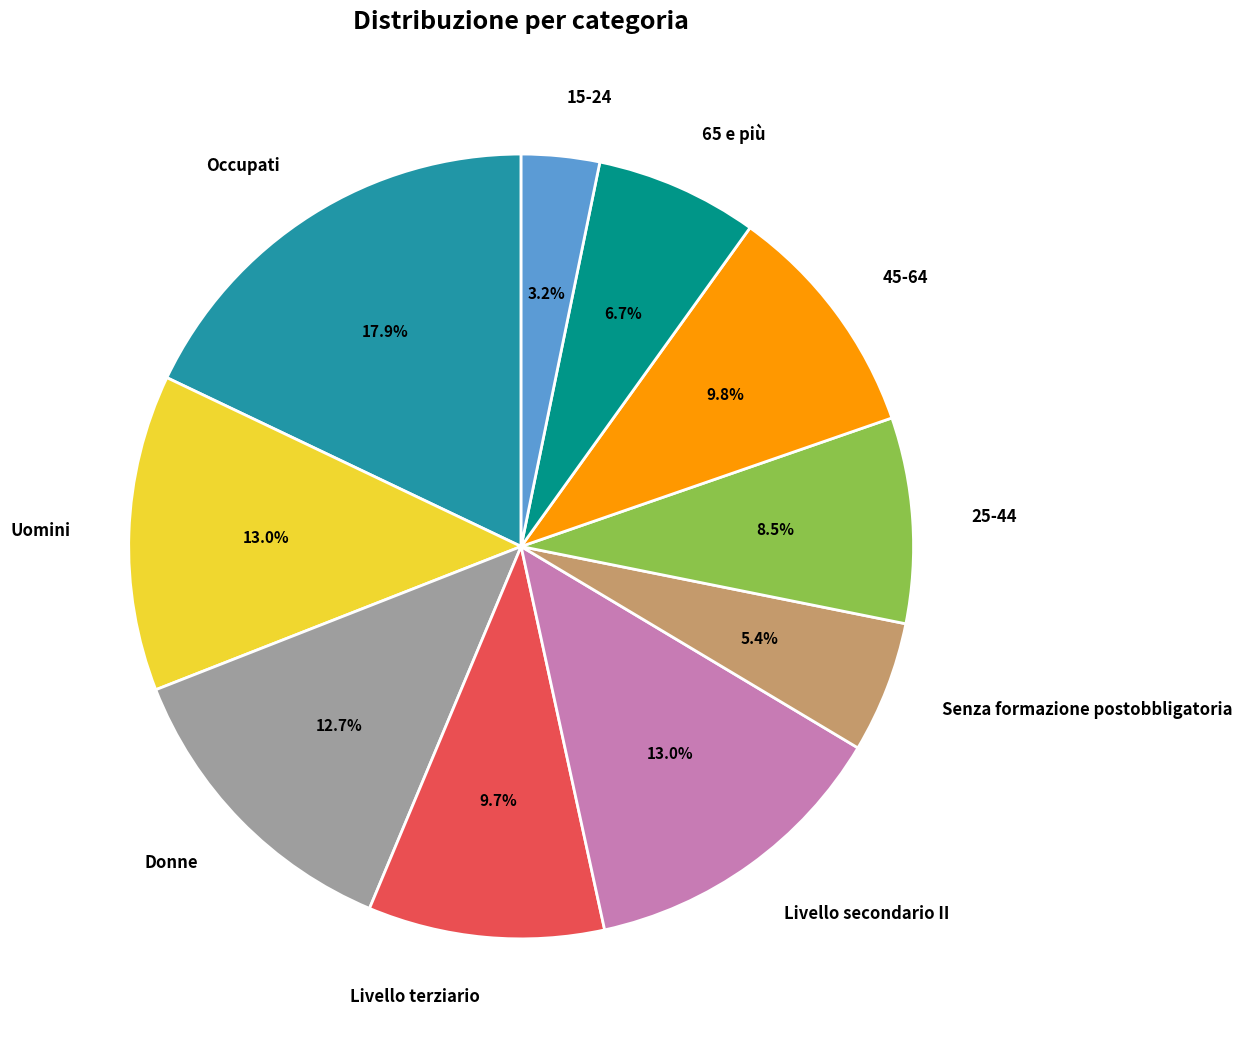

To the nearest percent, what is the difference between the largest and smallest slice percentages?

15%